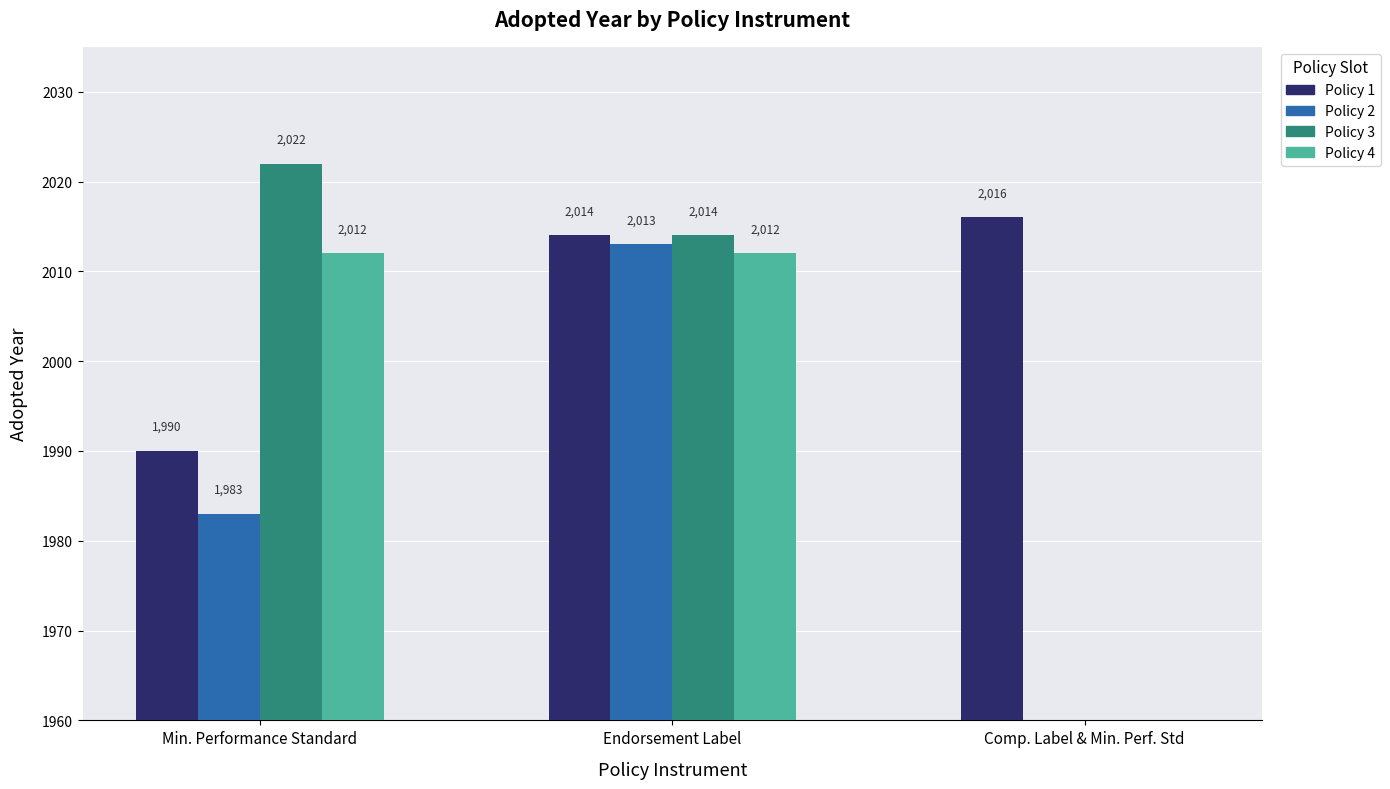

What are all the series names shown in the legend?

Policy 1, Policy 2, Policy 3, Policy 4